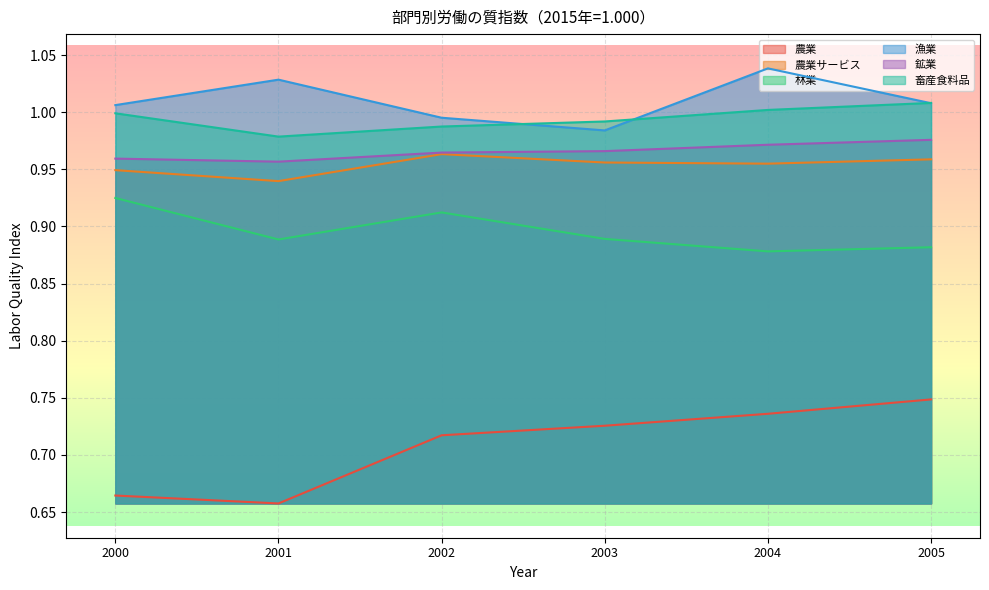

Reading right to left, transcribe all the data shown in this chart.

農業: 0.7	0.7	0.7	0.7	0.7	0.7
農業サービス: 1.0	1.0	1.0	1.0	0.9	0.9
林業: 0.9	0.9	0.9	0.9	0.9	0.9
漁業: 1.0	1.0	1.0	1.0	1.0	1.0
鉱業: 1.0	1.0	1.0	1.0	1.0	1.0
畜産食料品: 1.0	1.0	1.0	1.0	1.0	1.0